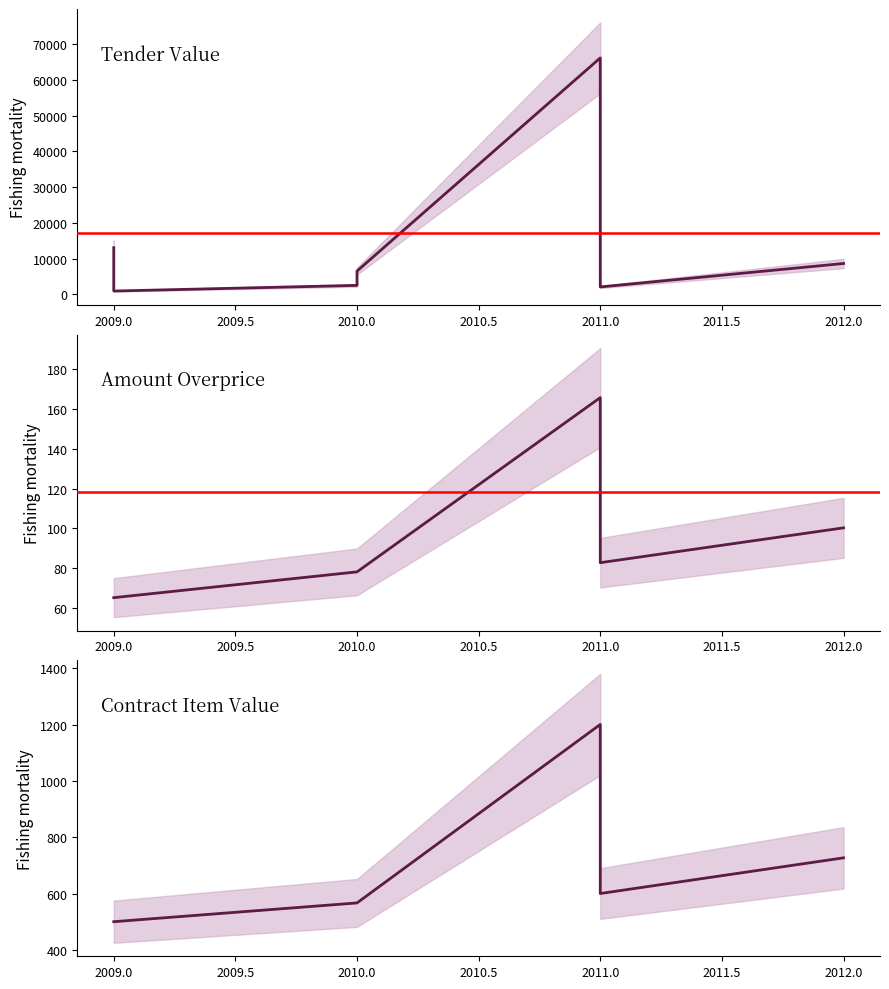

Does the chart have visible grid lines?

No